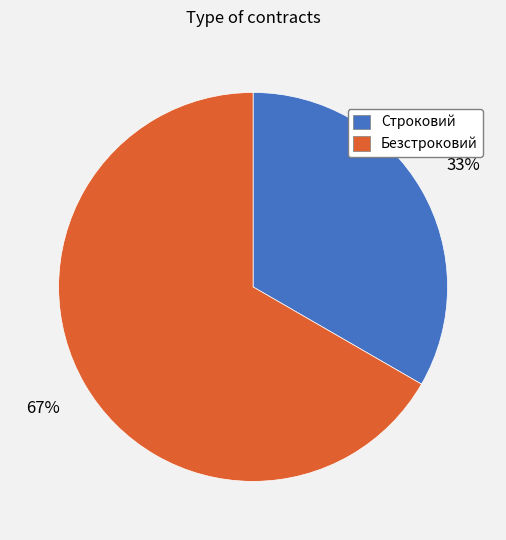

Which category has the smallest portion of the pie?

Строковий